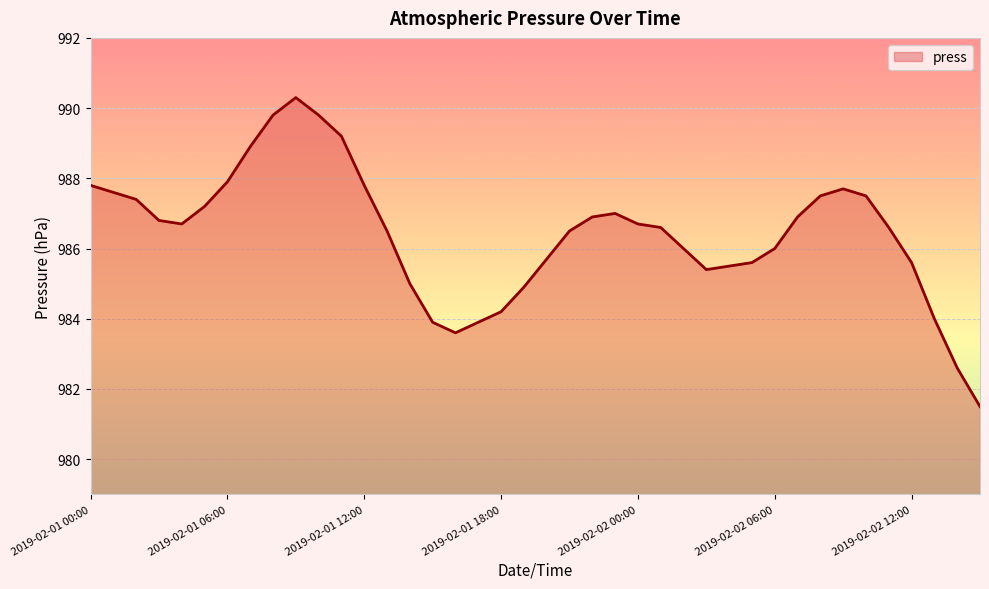

What is the greatest value displayed?

990.3